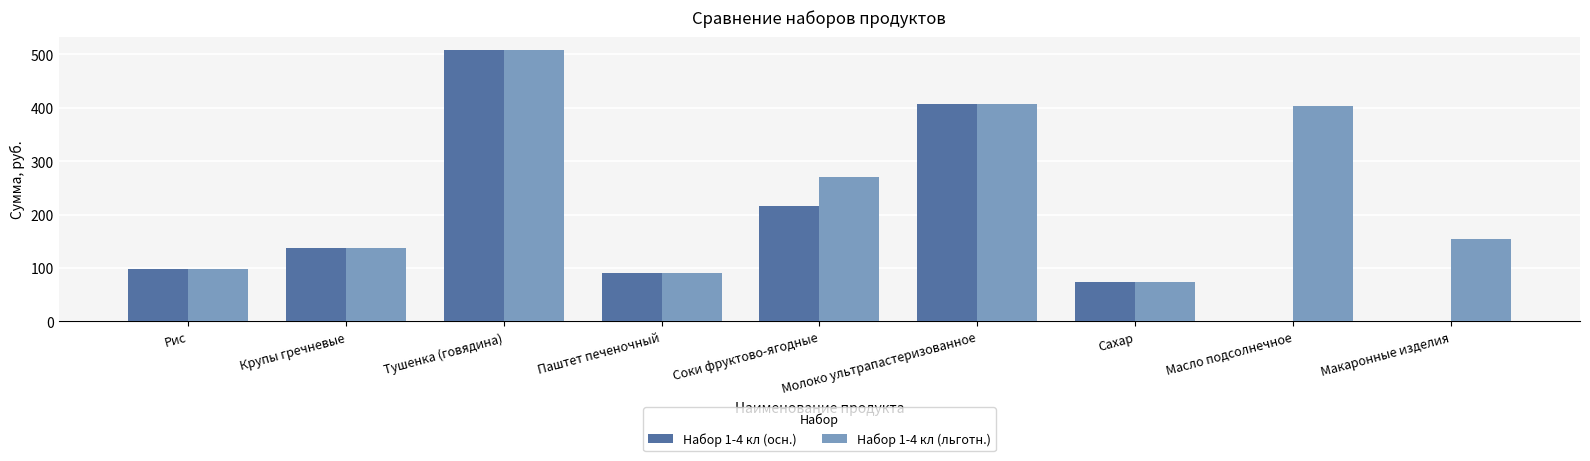

The Набор 1-4 кл (осн.) series shows 0.0 at Масло подсолнечное. True or false?

True